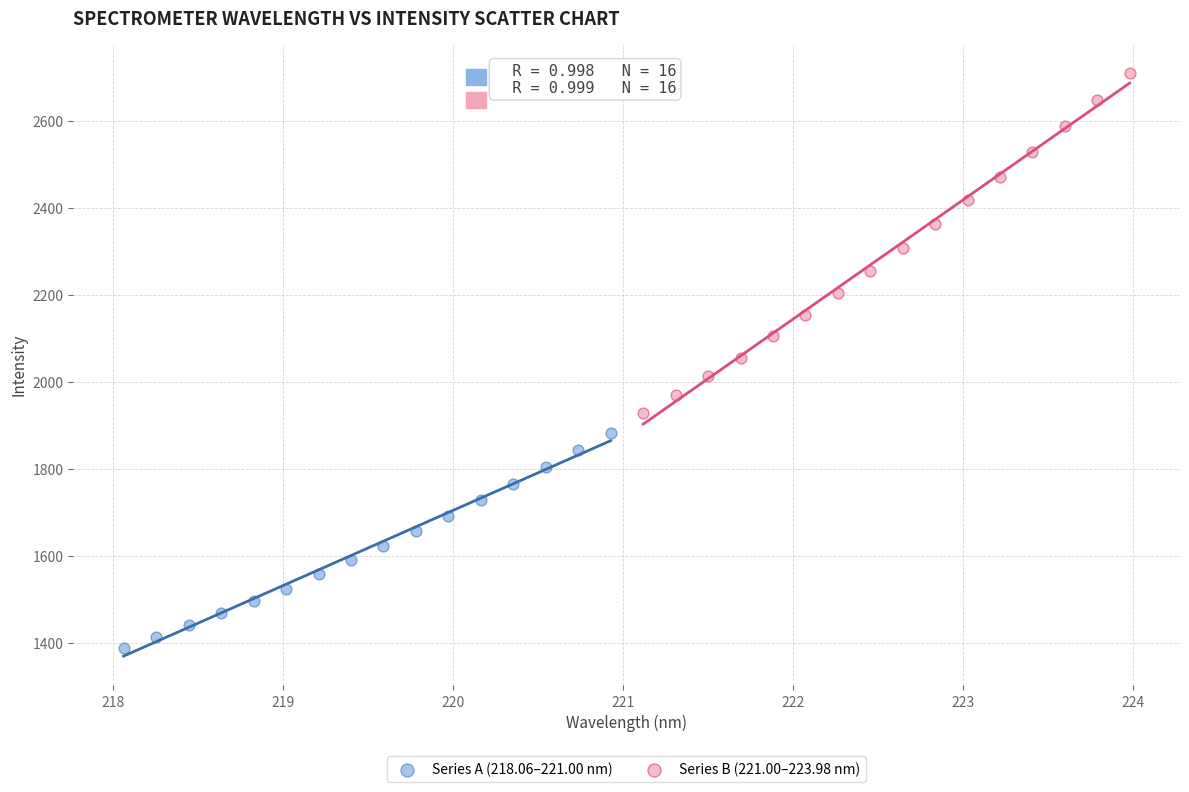

Which series contains the highest Y value?

Series B (221.00–223.98 nm)